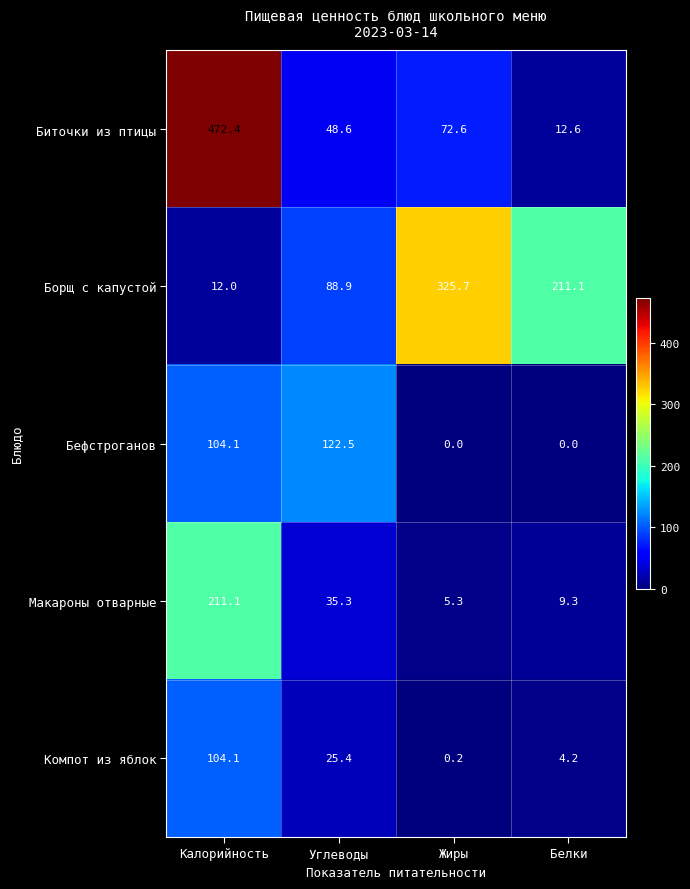

Which series has the widest spread of values?

Биточки из птицы